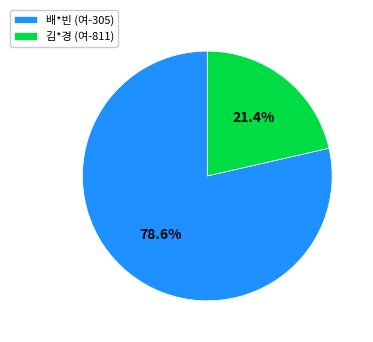

How much of the chart is everything except 배*빈 (여-305)?

21.4%